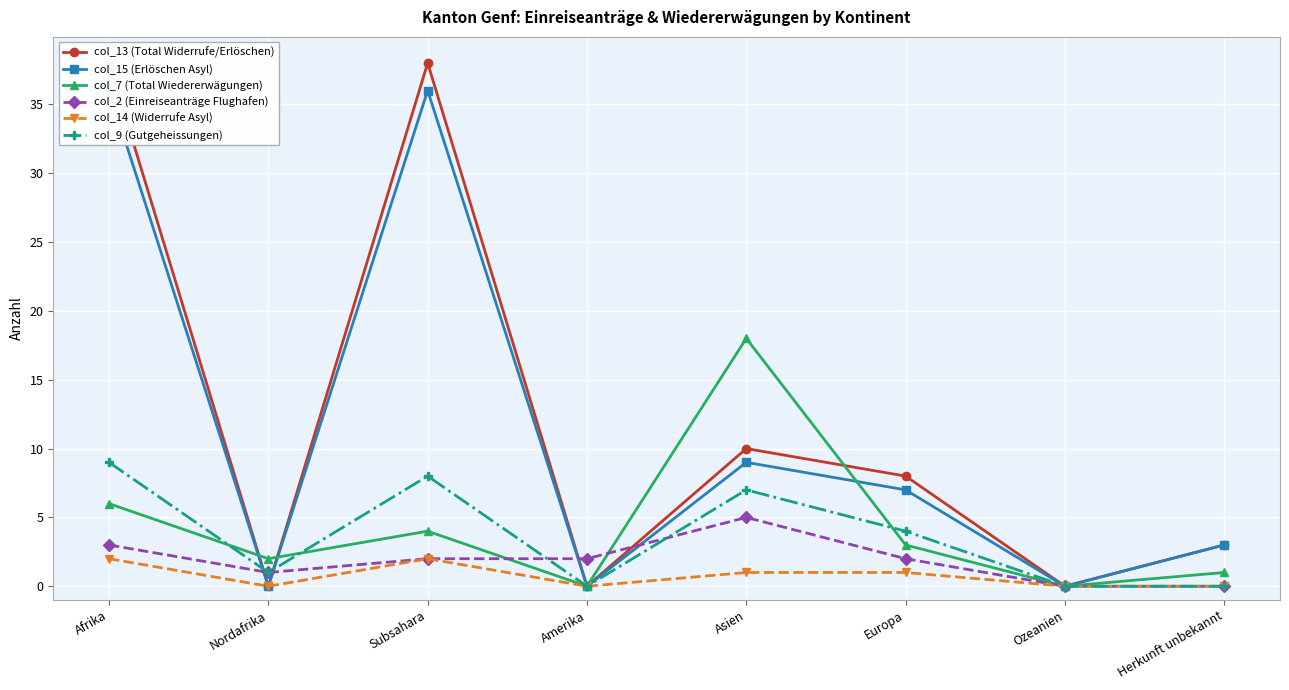

How many lines are shown in the chart?

6